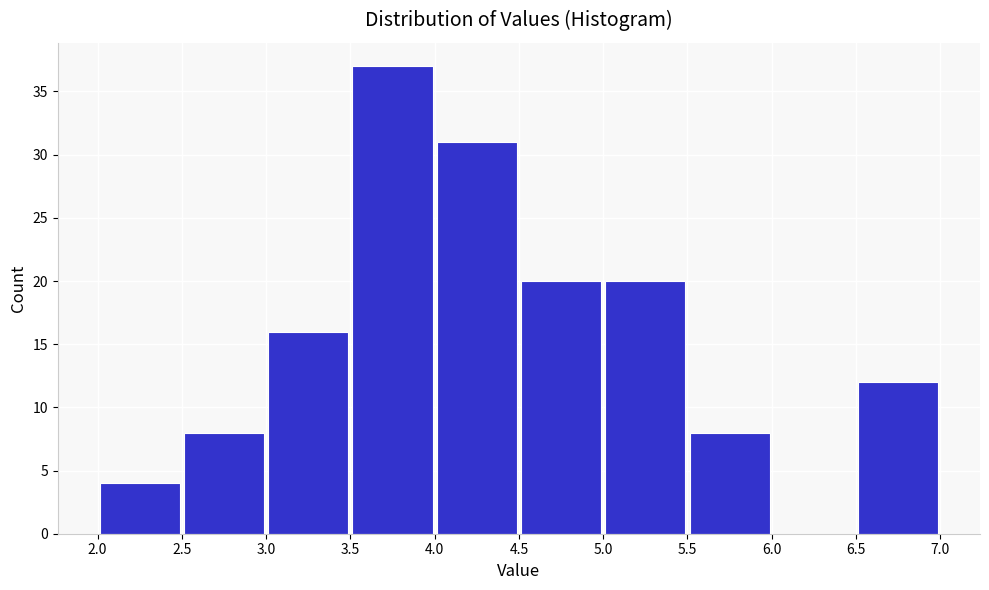

Reading left to right, list every bar in this chart as the range it spans on the x-axis followed by its height. The values are not printed on the chart, so give them approximately, as read against the axis.

2.0 to 2.5: 4
2.5 to 3.0: 8
3.0 to 3.5: 16
3.5 to 4.0: 37
4.0 to 4.5: 31
4.5 to 5.0: 20
5.0 to 5.5: 20
5.5 to 6.0: 8
6.0 to 6.5: 0
6.5 to 7.0: 12